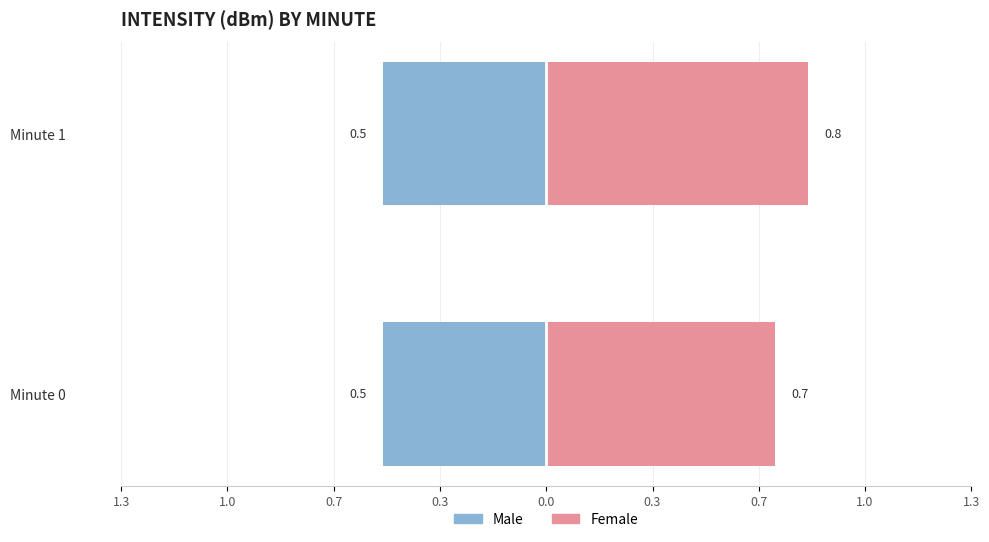

What is the total value across all series at 0.3?

1.2